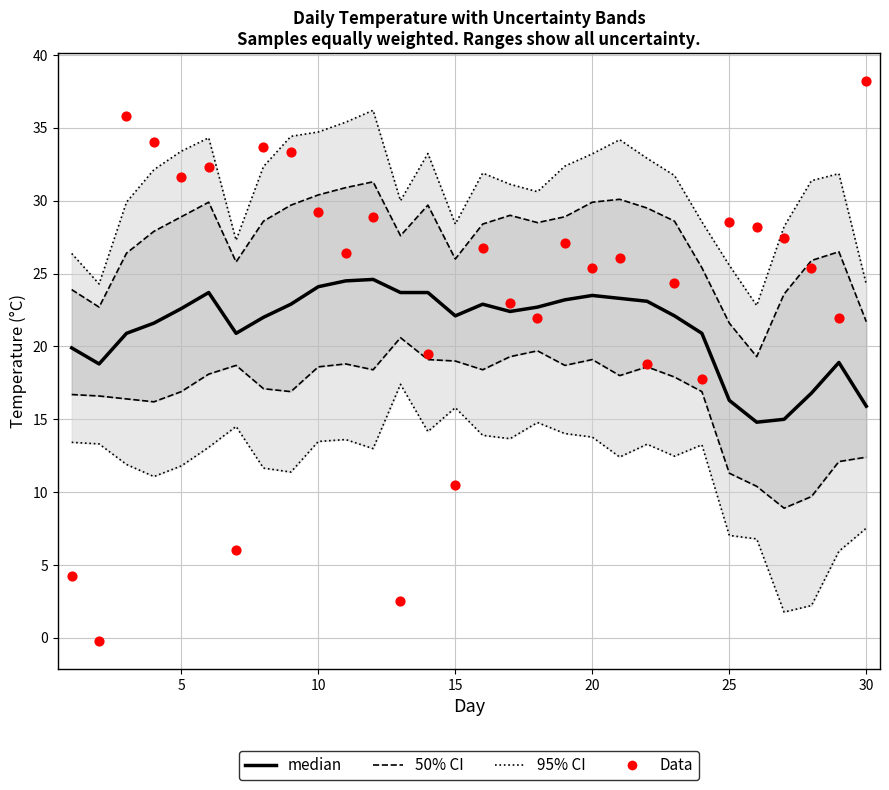

Which series has the largest total across all categories?

50% CI